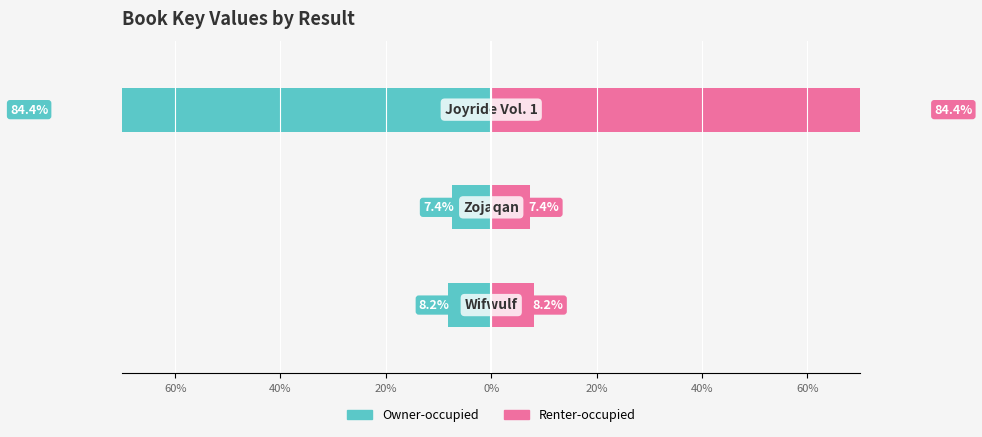

Which has a higher value, 20% or 60%?

60%